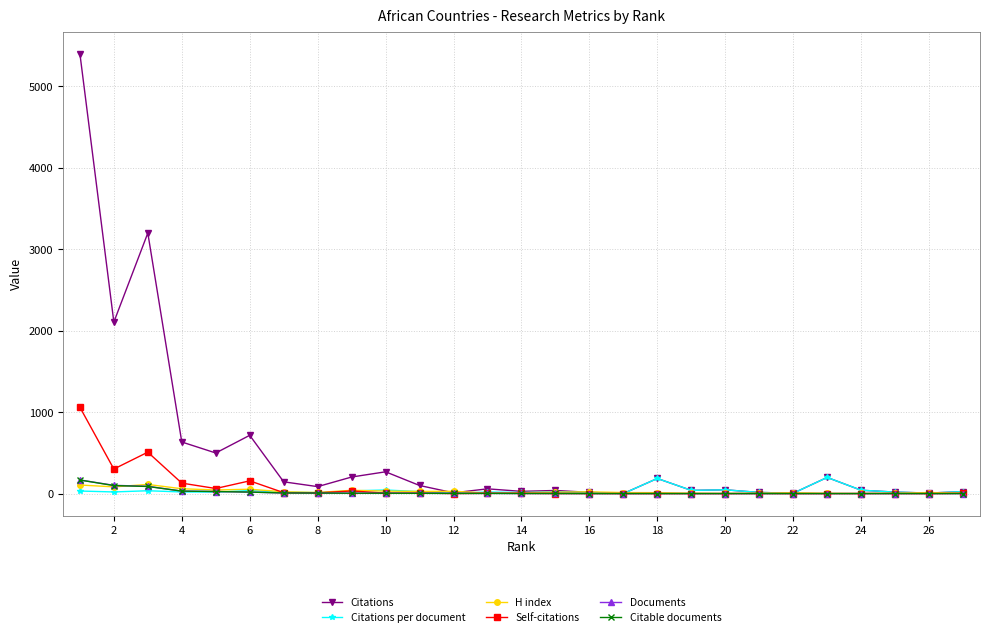

Which series has the largest range (max minus min)?

Citations